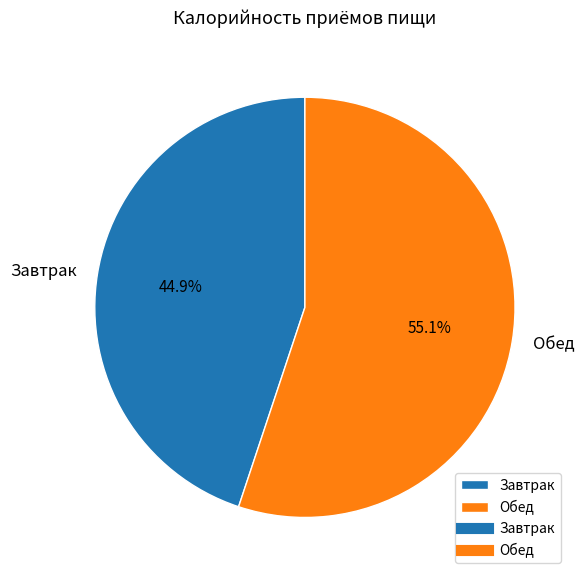

What percentage is NOT represented by Обед?

44.9%